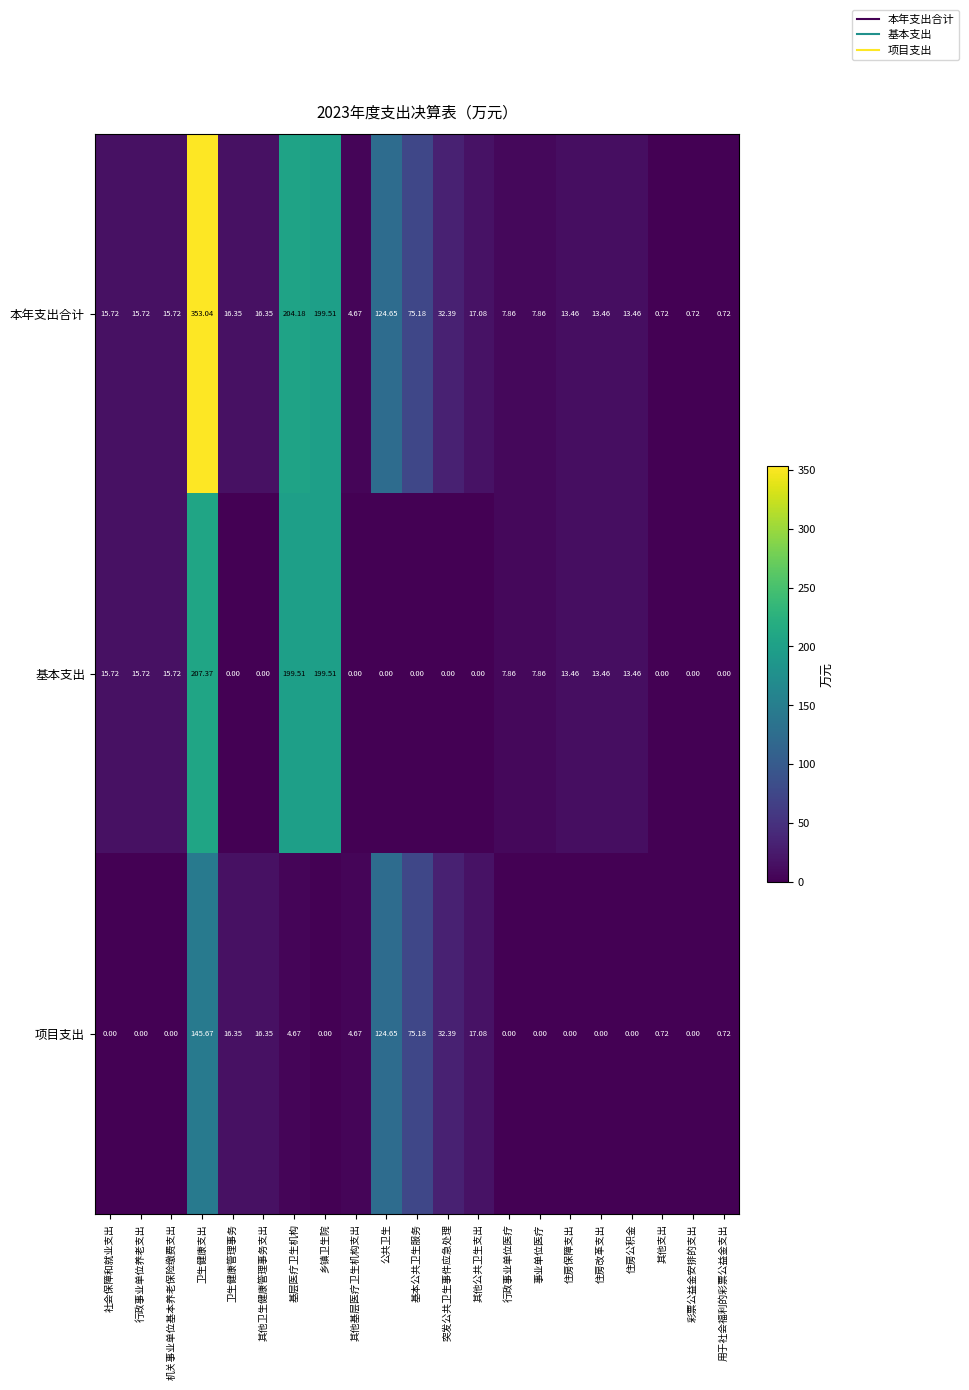

Between 基层医疗卫生机构 and 彩票公益金安排的支出, which series saw the biggest shift?

本年支出合计